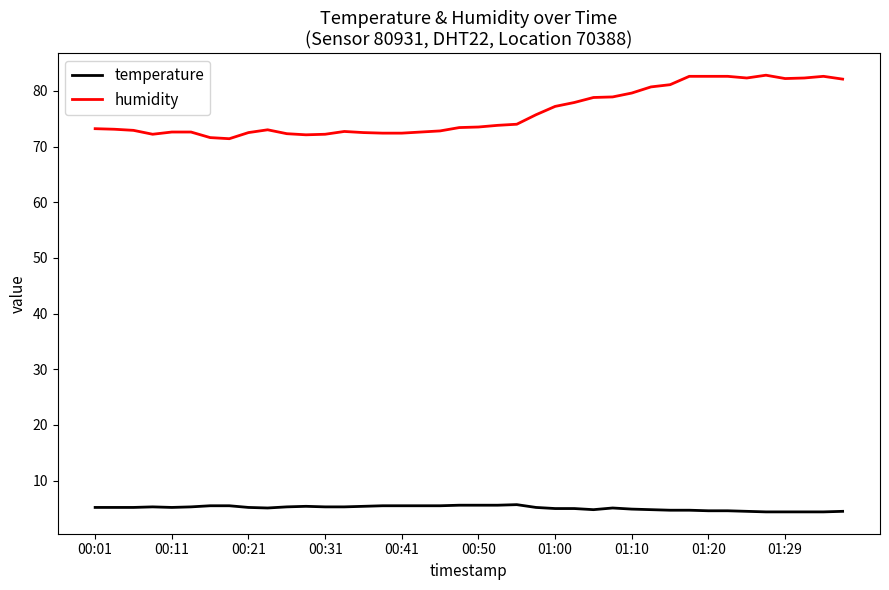

What is the greatest value displayed?

82.8